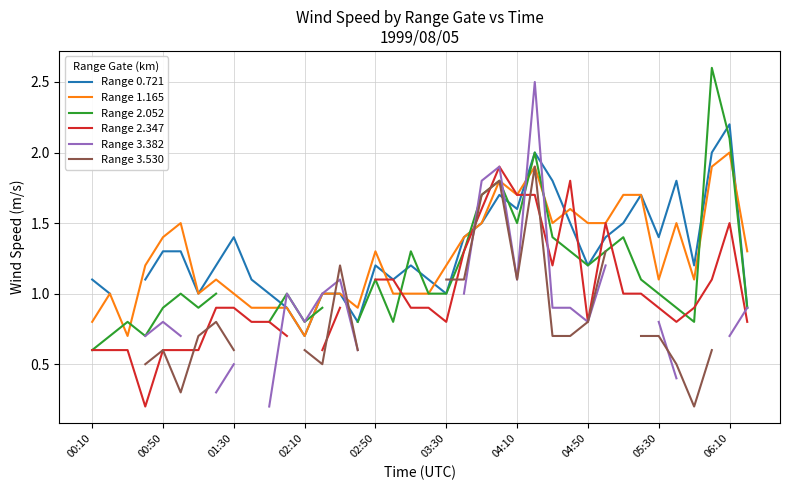

The Range 1.165 series shows 3.0 at 04:10. True or false?

False